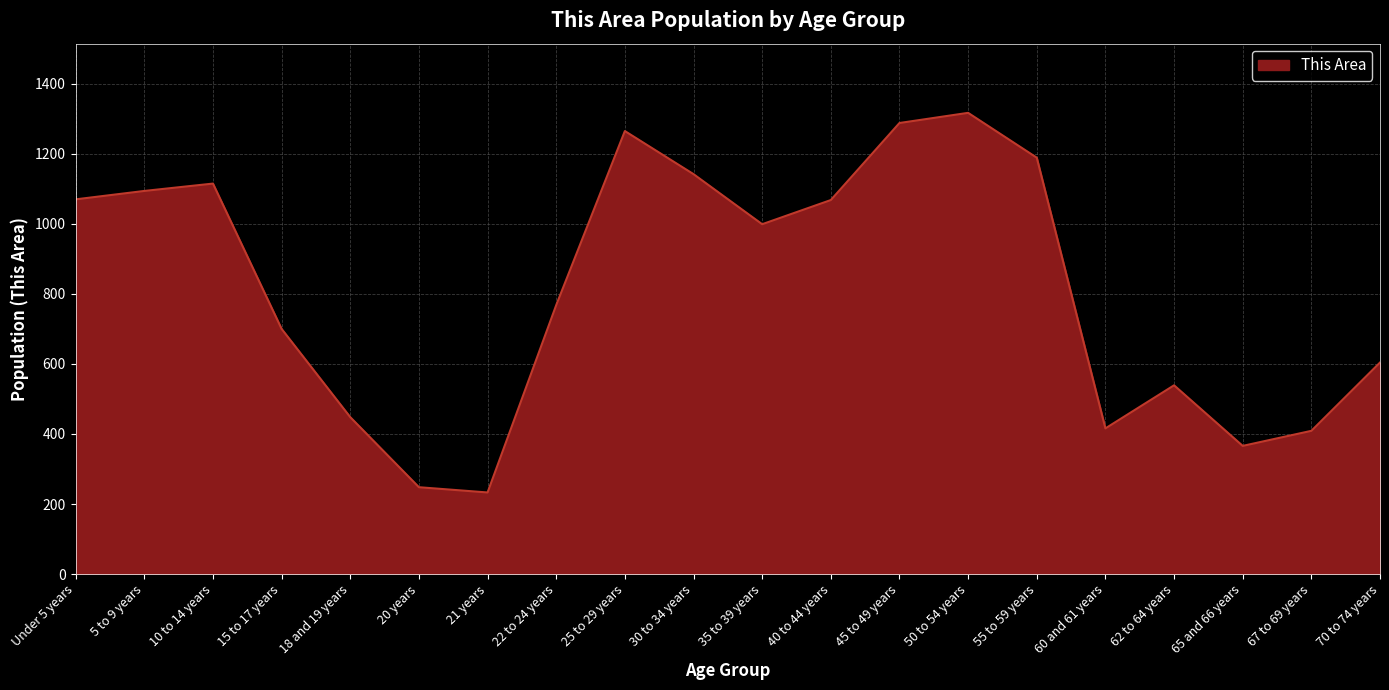

What position from the right is 10 to 14 years?

18